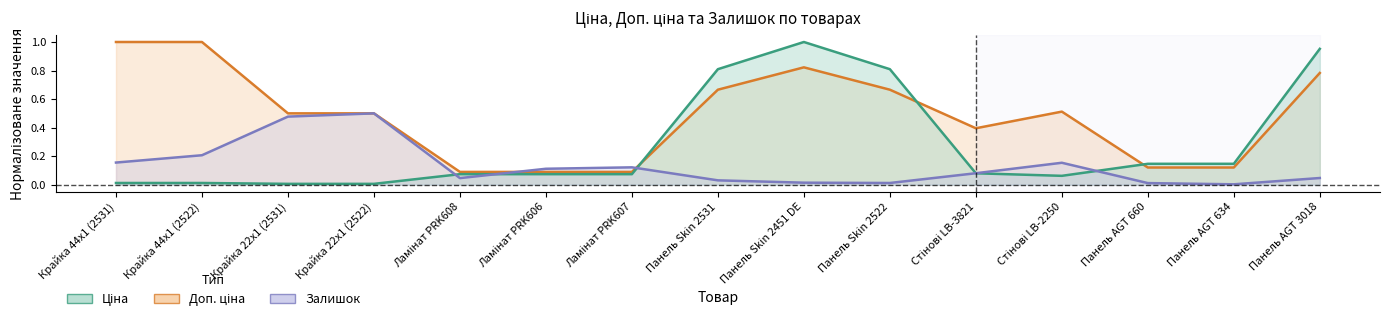

How many distinct data groups are displayed?

3